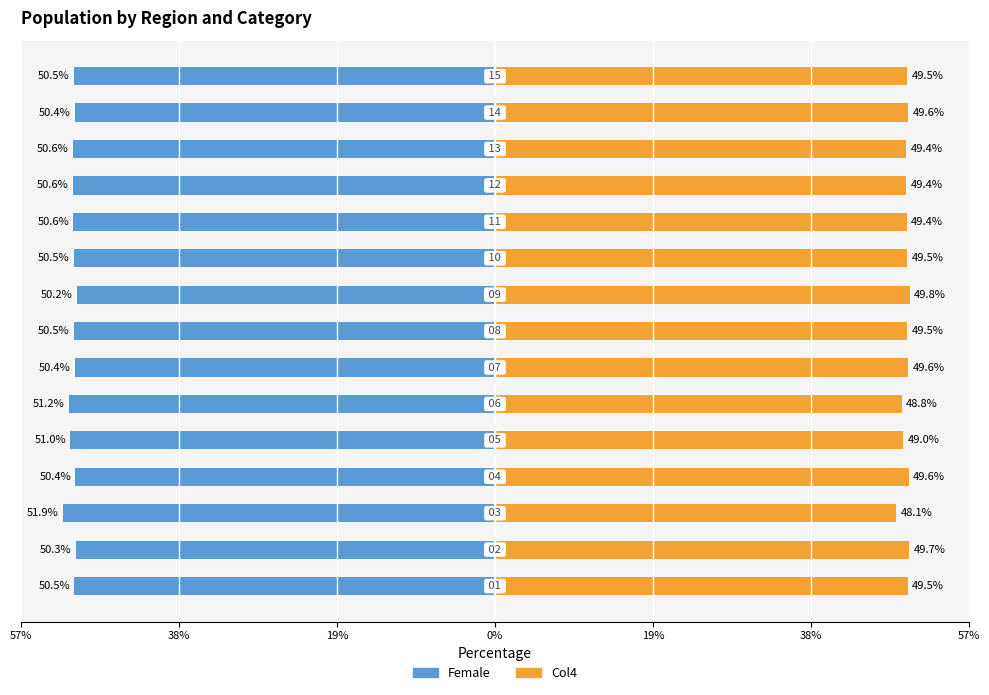

At which category is the sum across all series the highest?

8